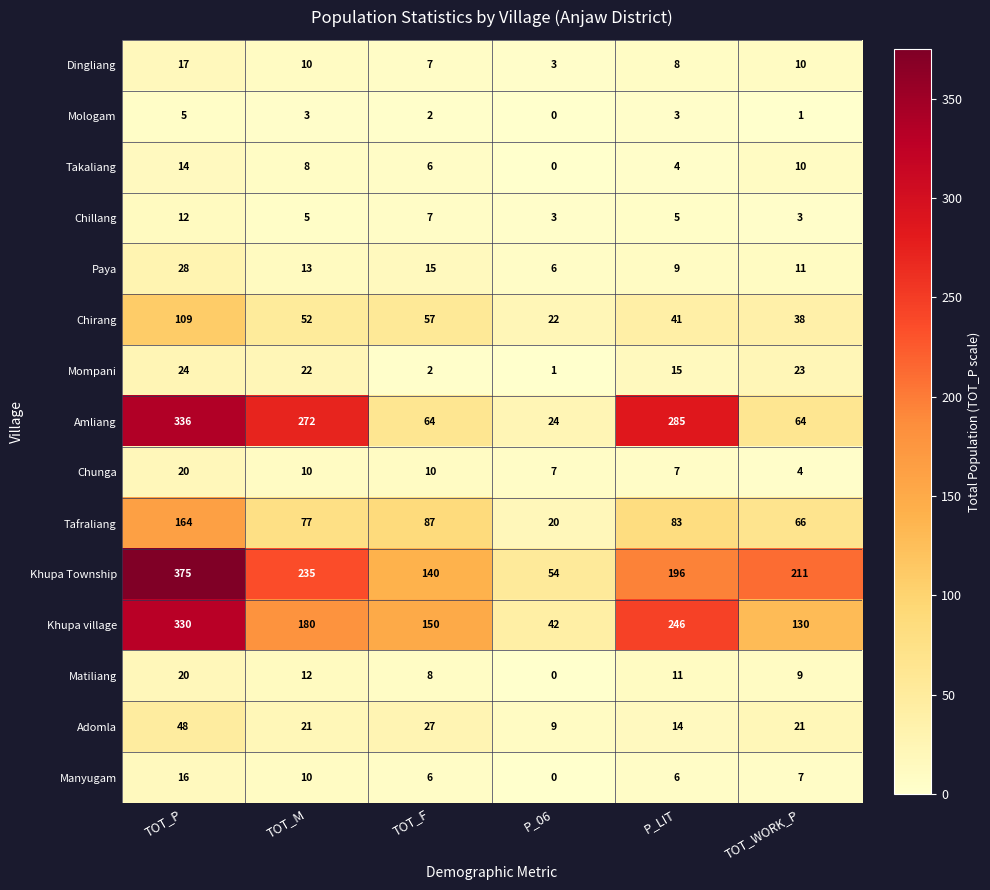

Is it true that Dingliang equals 12 at TOT_P?

False